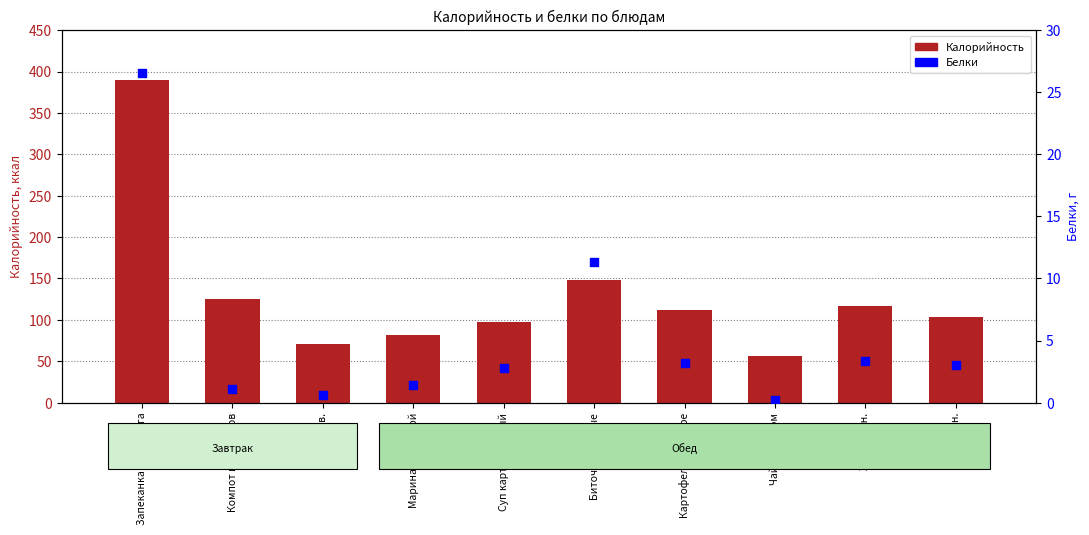

What is the total value across all series at Фрукты св.?

71.1